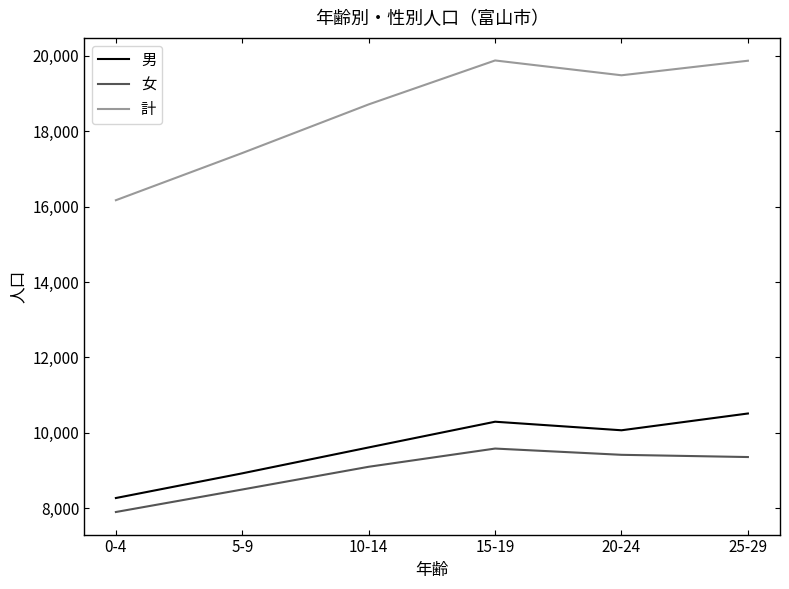

Which category has the highest value in the 男 series?

25-29